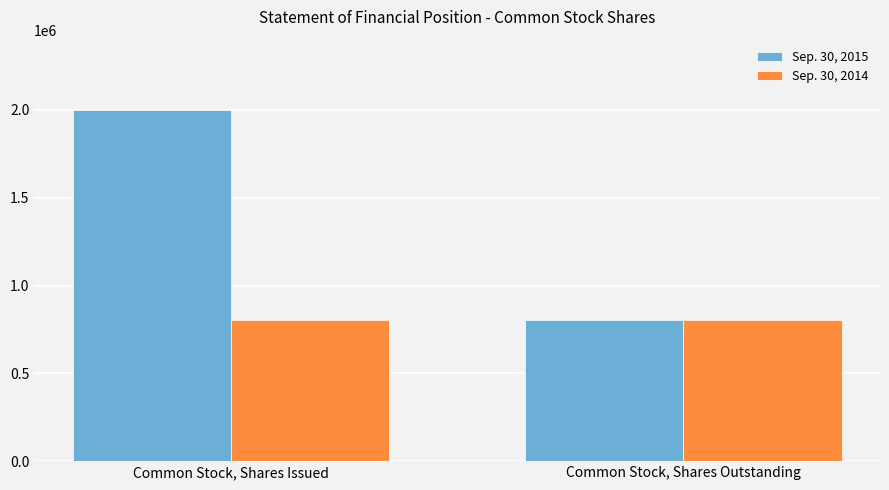

Which series has the largest range (max minus min)?

Sep. 30, 2015